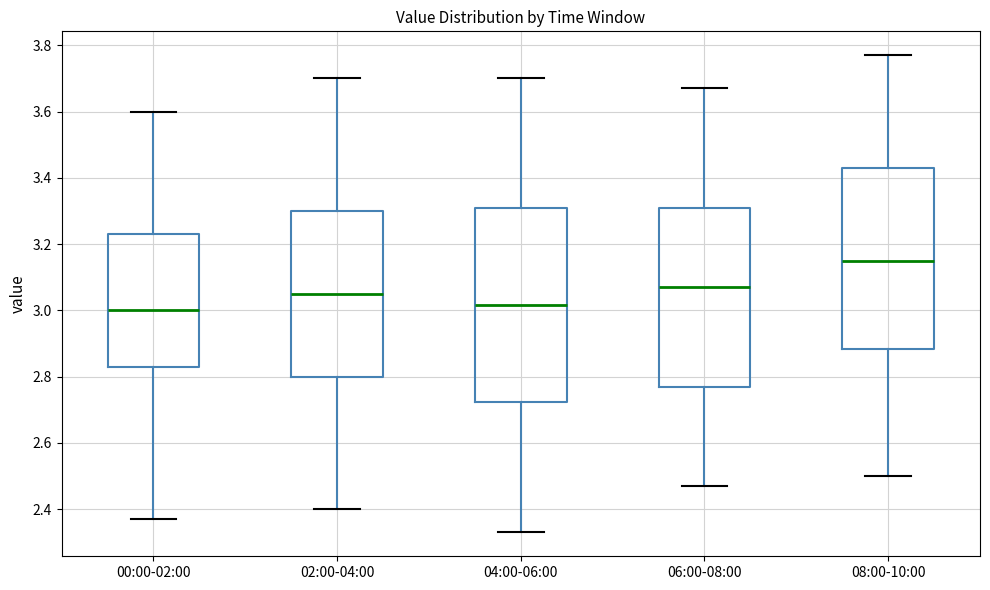

Where does the lower whisker of the box for 00:00-02:00 end on the y-axis? The values are not printed on the chart, so give them approximately, as read against the axis.

2.38